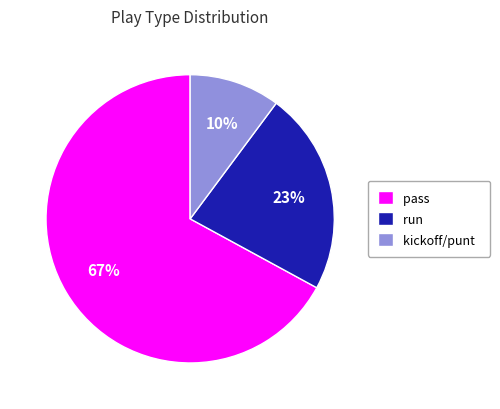

To the nearest percent, what percentage of the pie is kickoff/punt?

10%